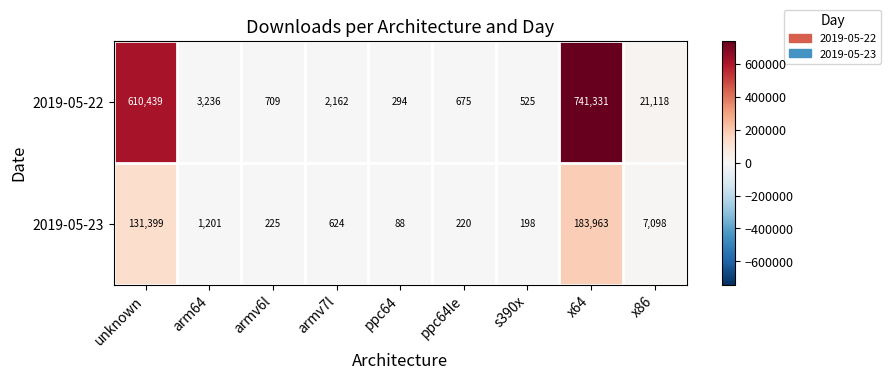

Which label corresponds to the largest value in the chart?

x64